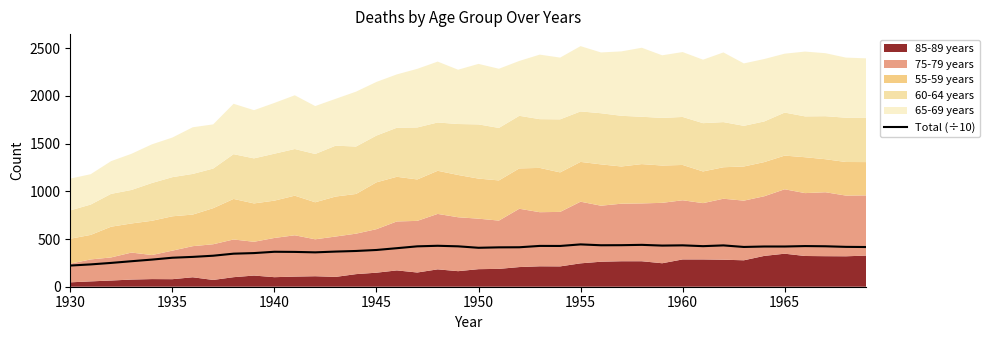

At which label is the value closest to 332?

1965